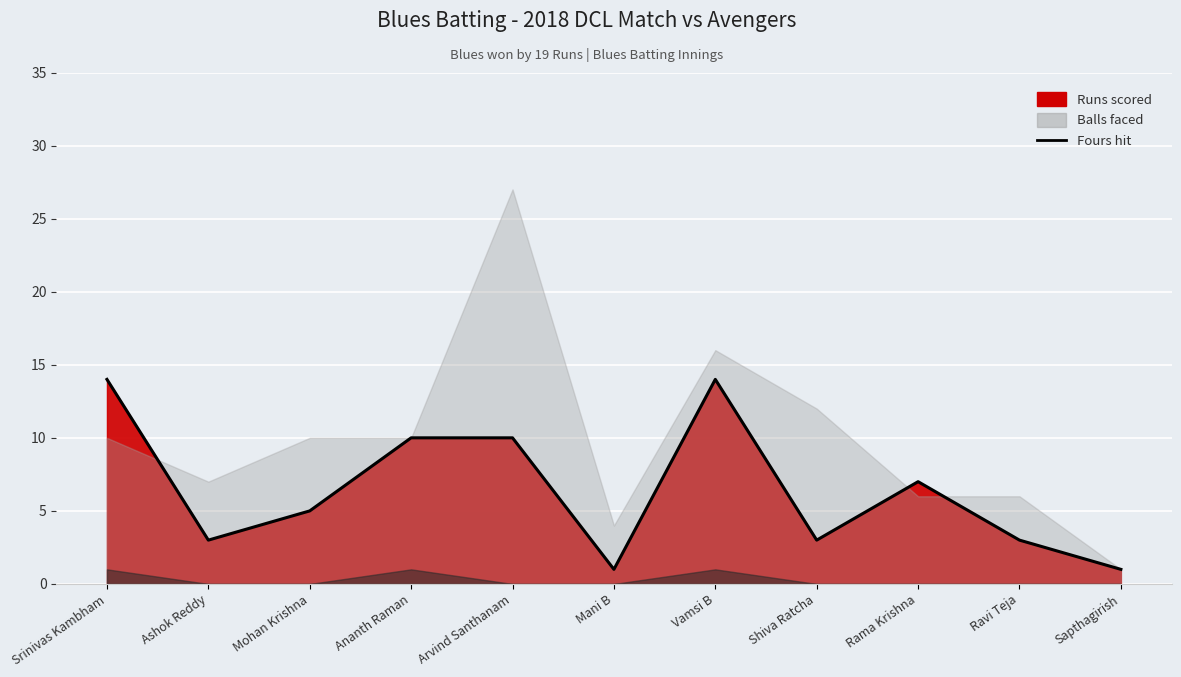

What is the sum of the values at Arvind Santhanam and Srinivas Kambham?

24